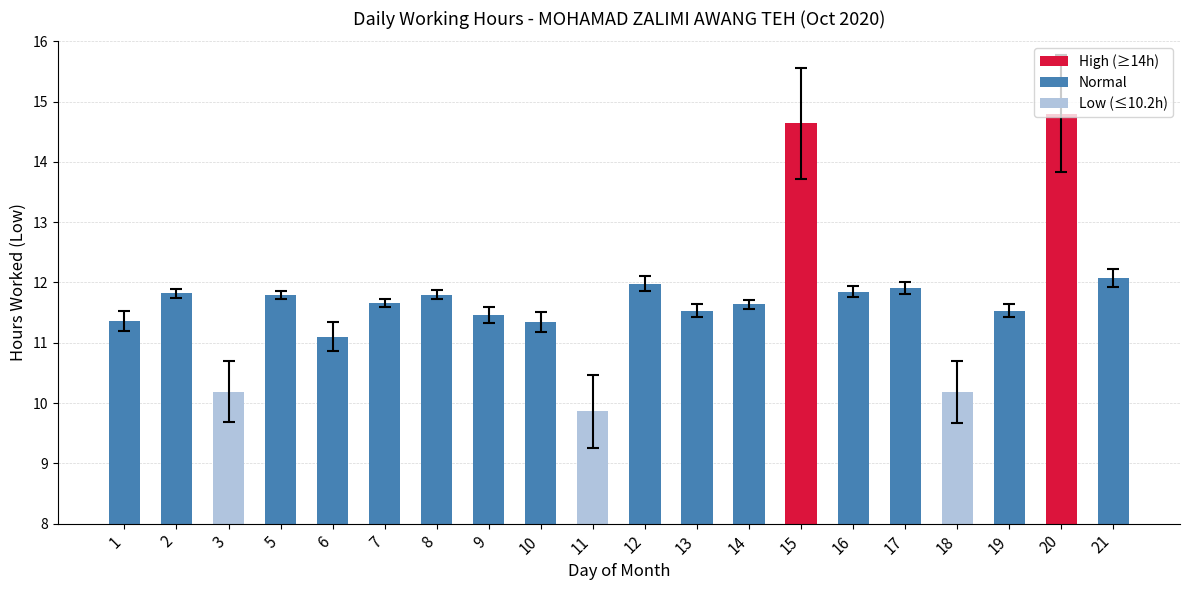

What is the difference between the second highest and second lowest values?

4.5